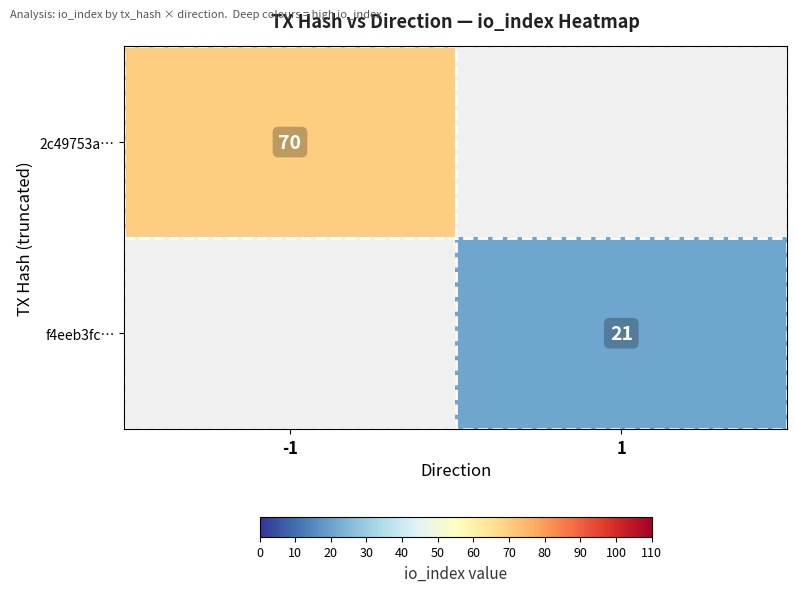

Is it true that f4eeb3fc… equals 21 at 1?

True